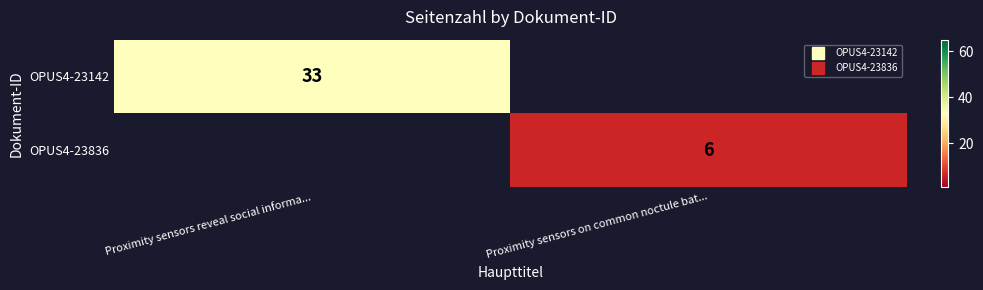

How many data points does each series have?

2